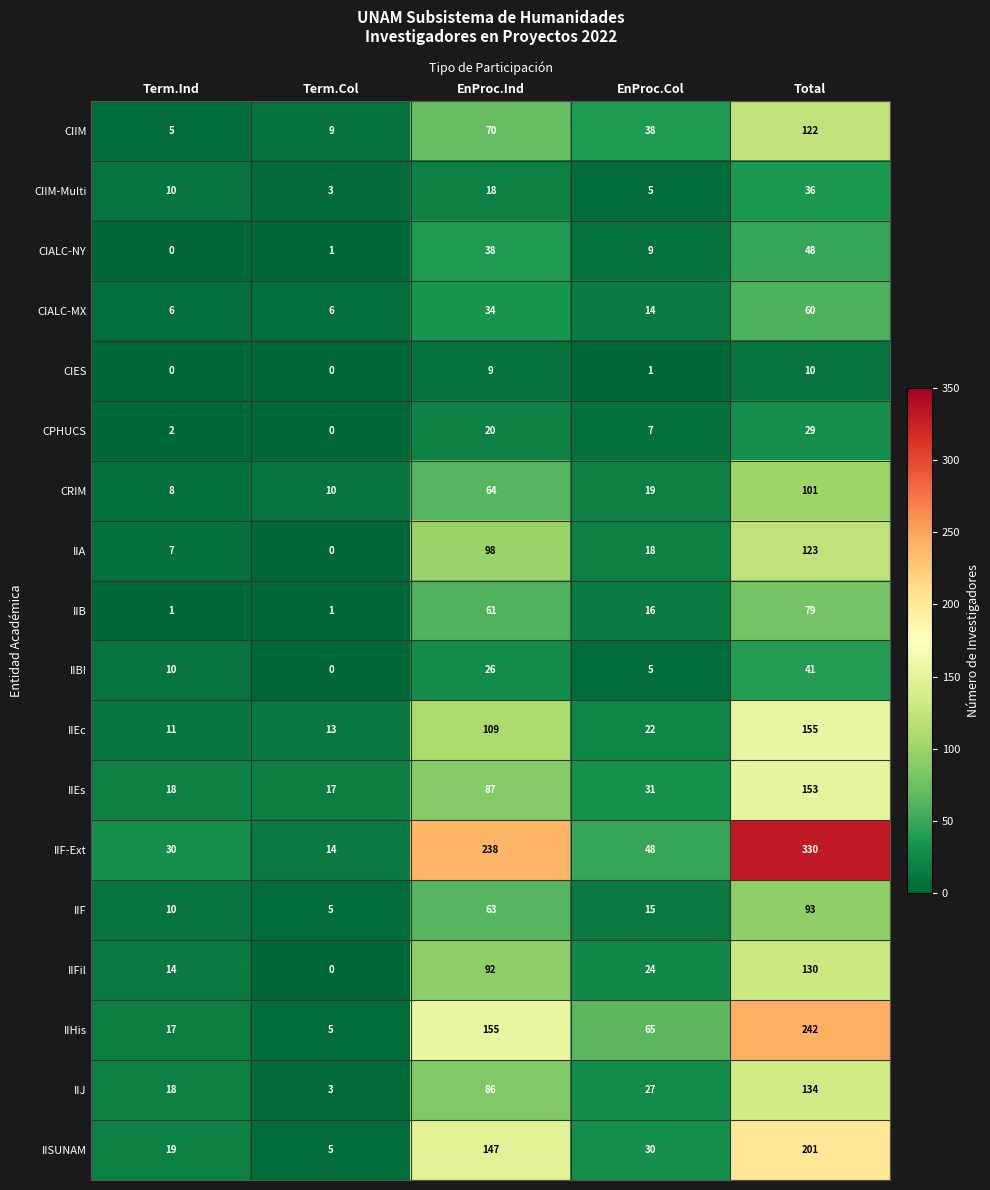

Count the number of categories in the chart.

5